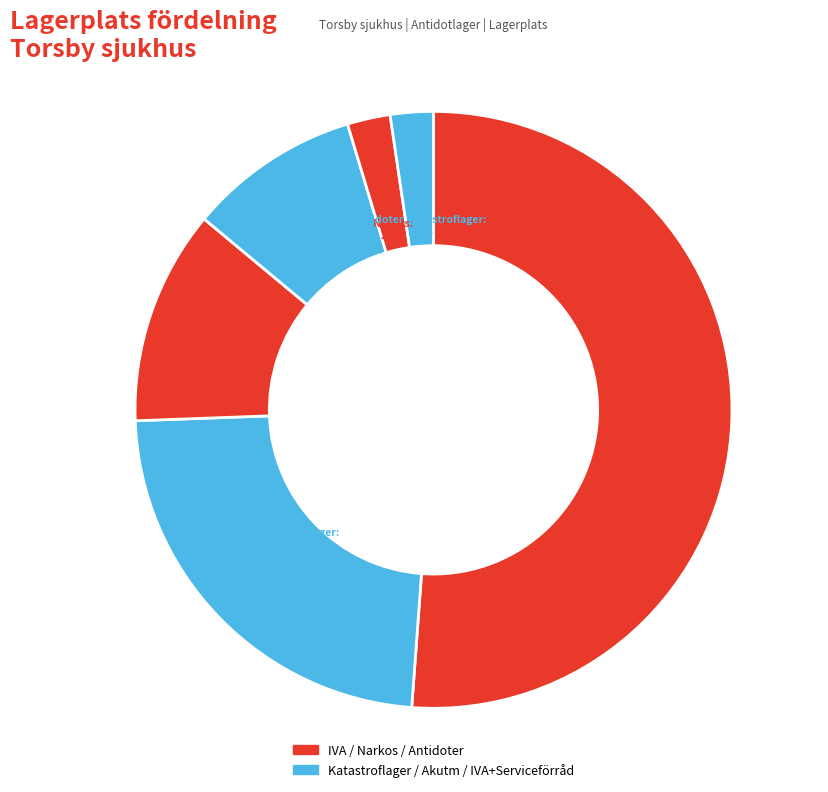

What is the largest slice in the pie chart?

IVA